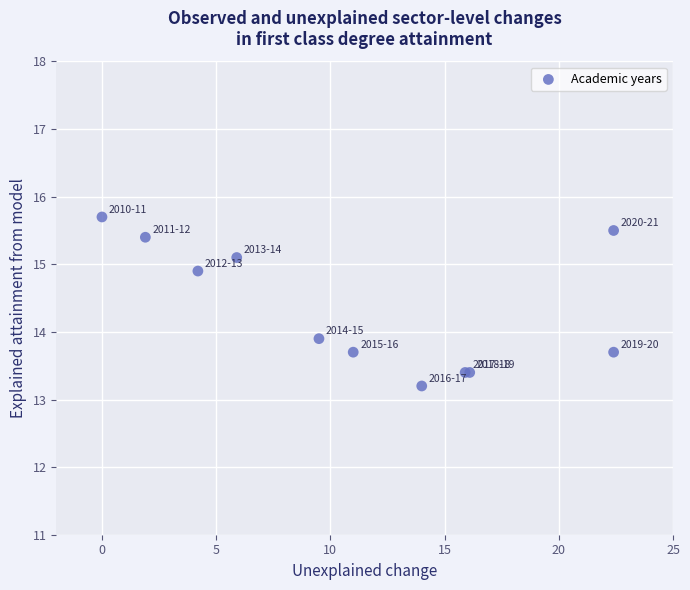

What Y value in the scatter plot is closest to 14?

13.9